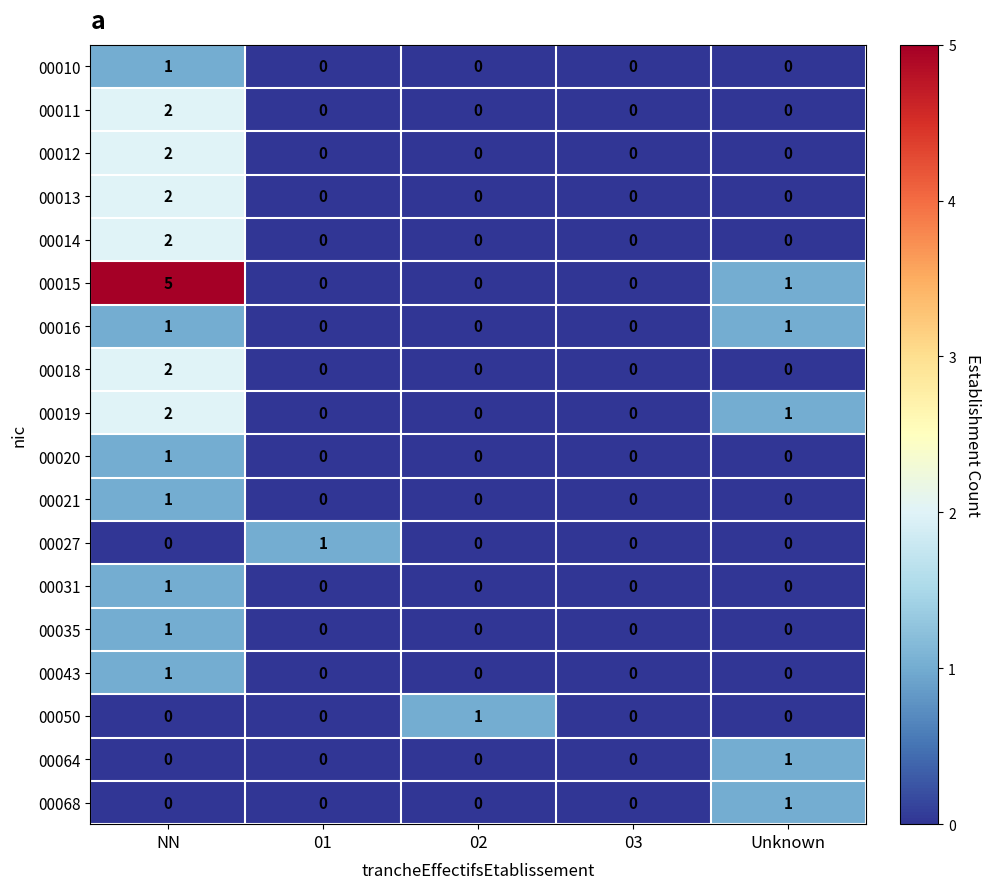

True or false: 00035 has a value of 0 at 01.

True